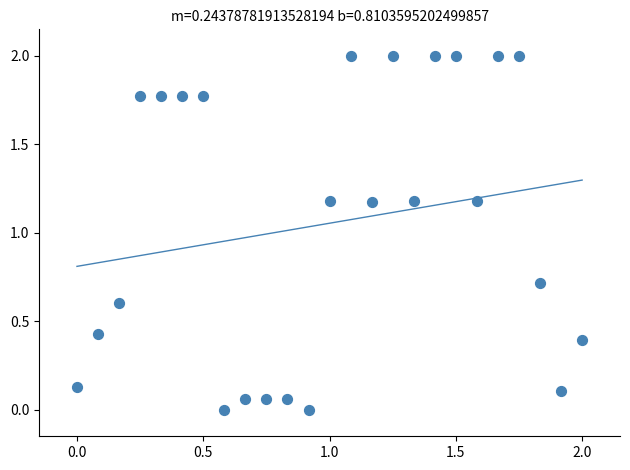

What is the range of X values (max minus min)?

2.0